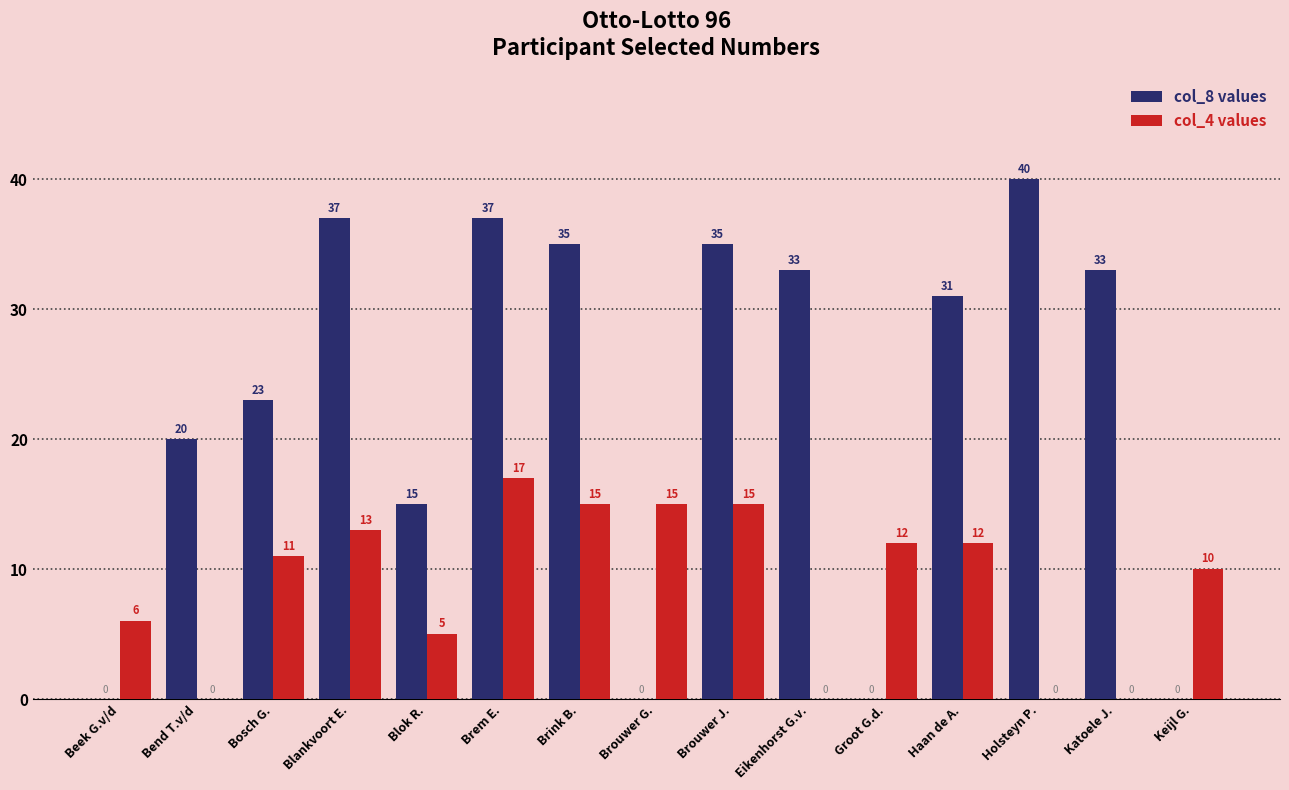

Which label corresponds to the largest value in the chart?

Holsteyn P.